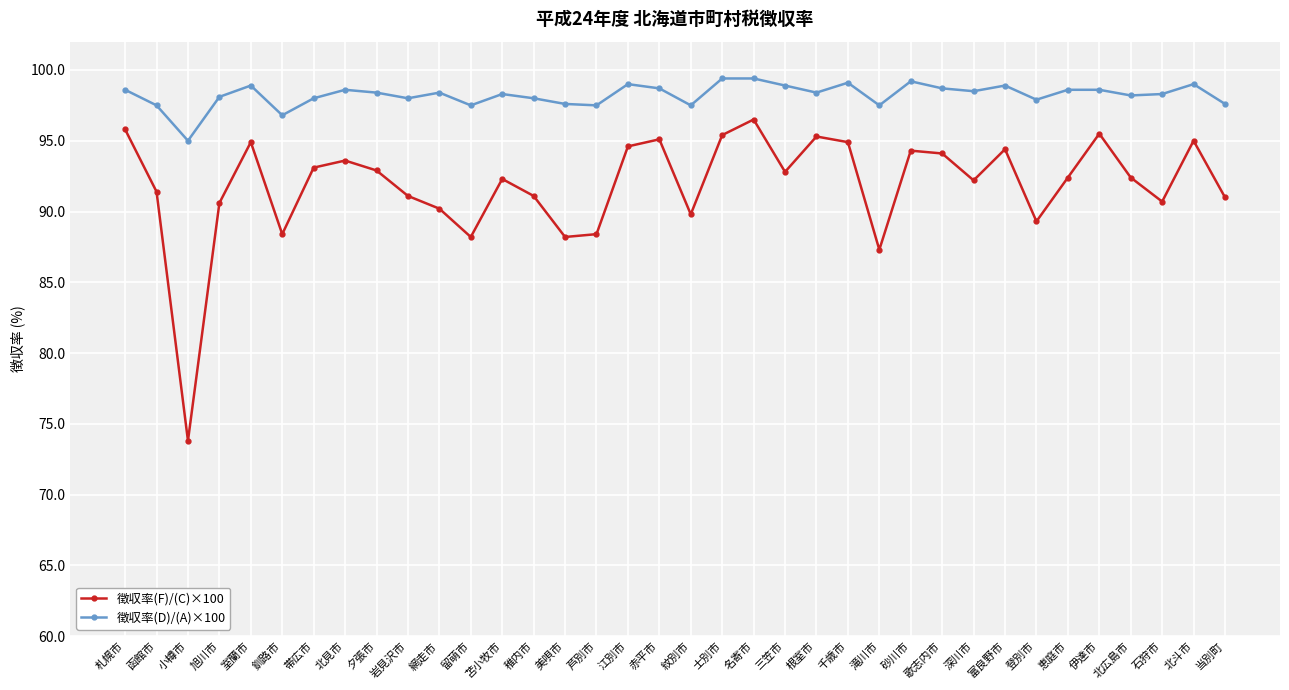

True or false: 徴収率(D)/(A)×100 and 徴収率(F)/(C)×100 cross at least once.

False